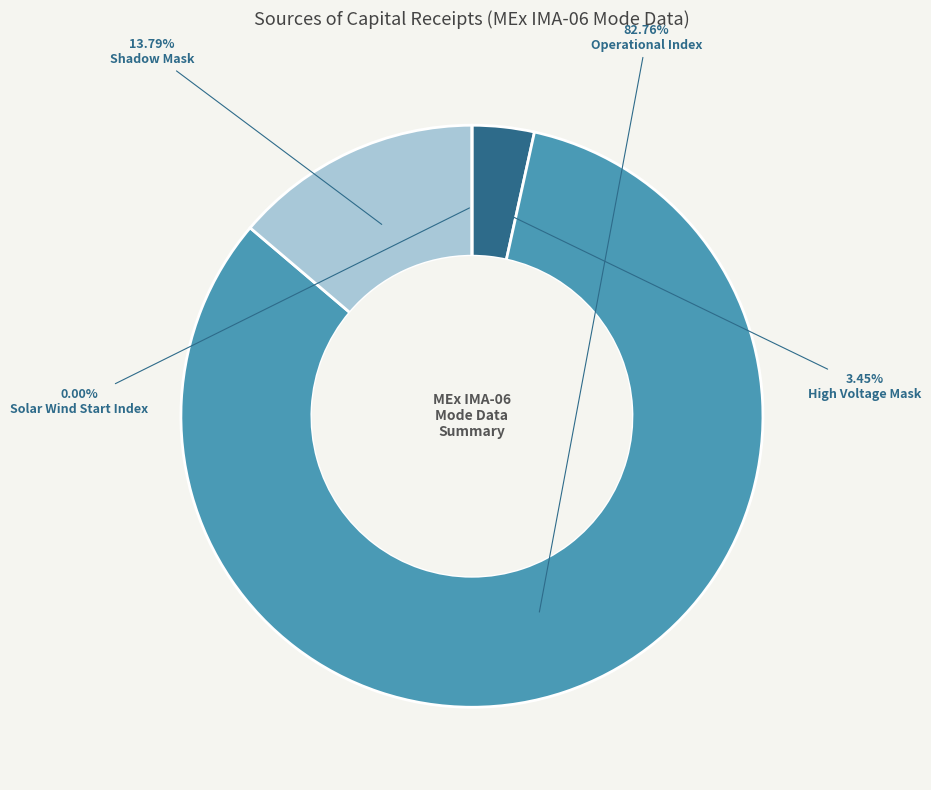

Which category has the smallest portion of the pie?

Solar Wind Start Index